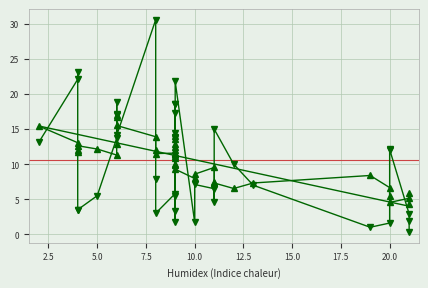

What is the difference between the maximum and minimum values?

30.3